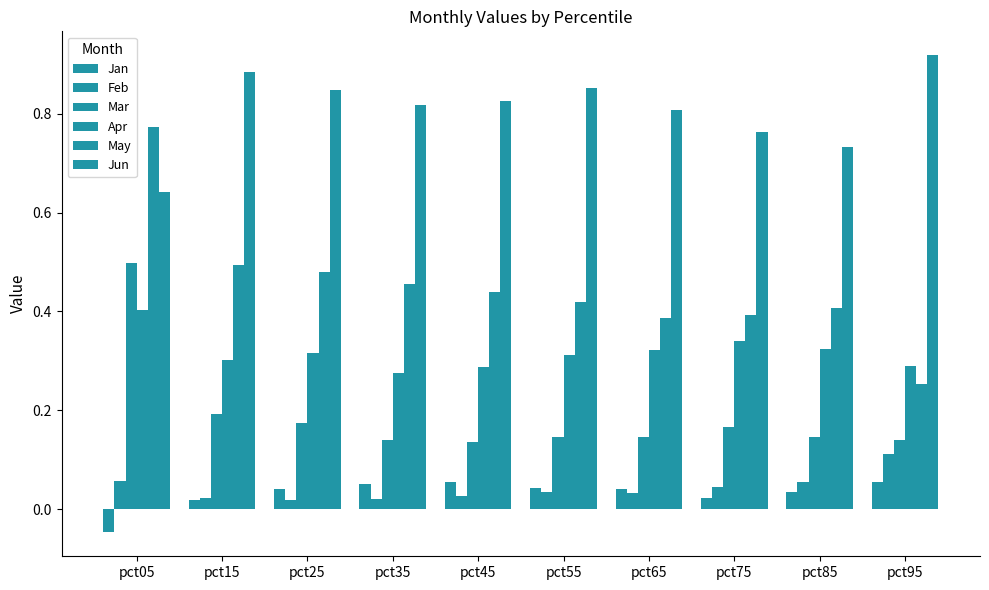

How many distinct data groups are displayed?

6